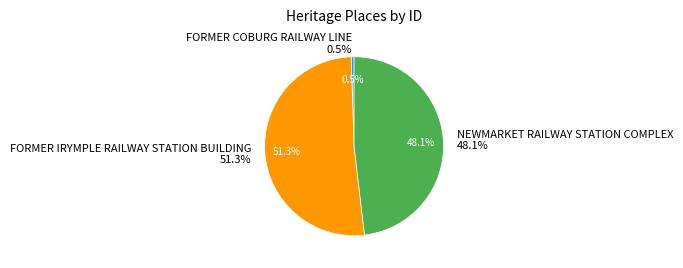

Rank the categories by value from lowest to highest.

FORMER COBURG RAILWAY LINE, NEWMARKET RAILWAY STATION COMPLEX, FORMER IRYMPLE RAILWAY STATION BUILDING